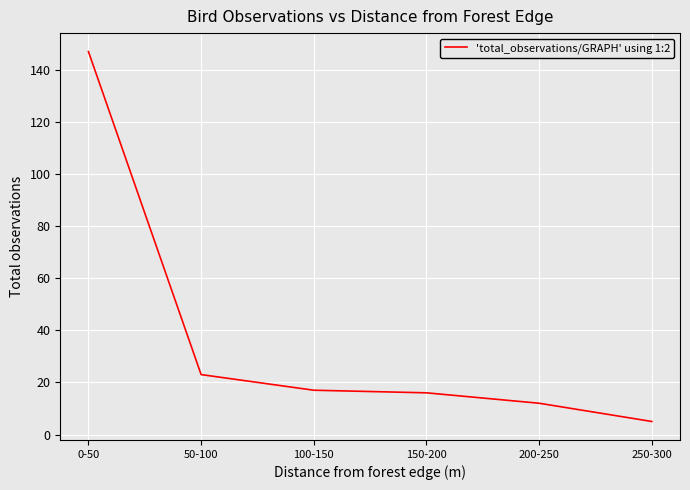

Which category has the highest value across all series?

0-50